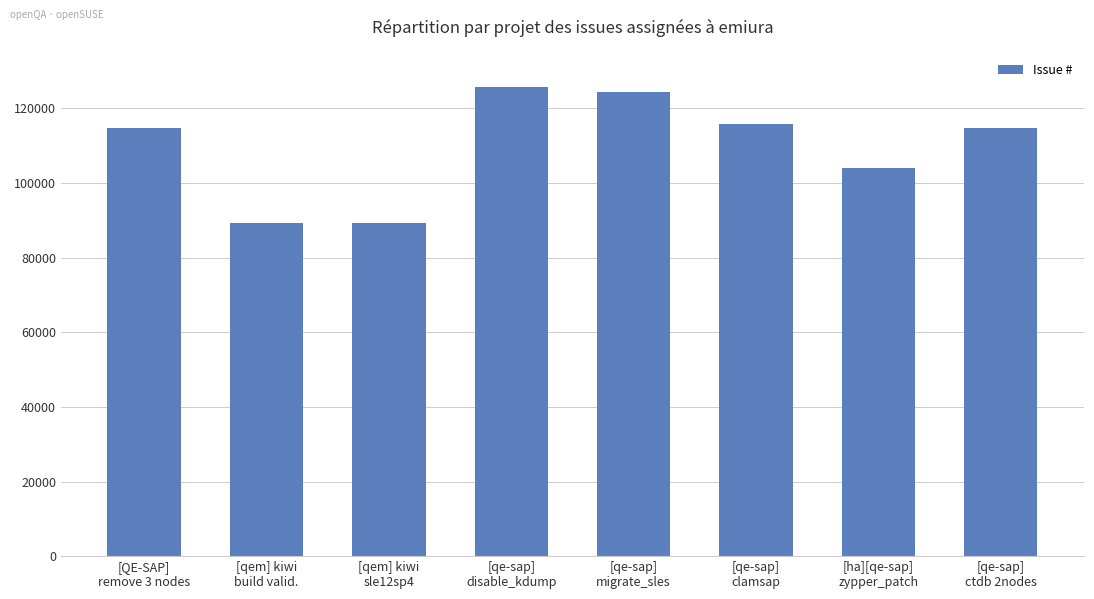

What is the minimum value shown in the chart?

89404